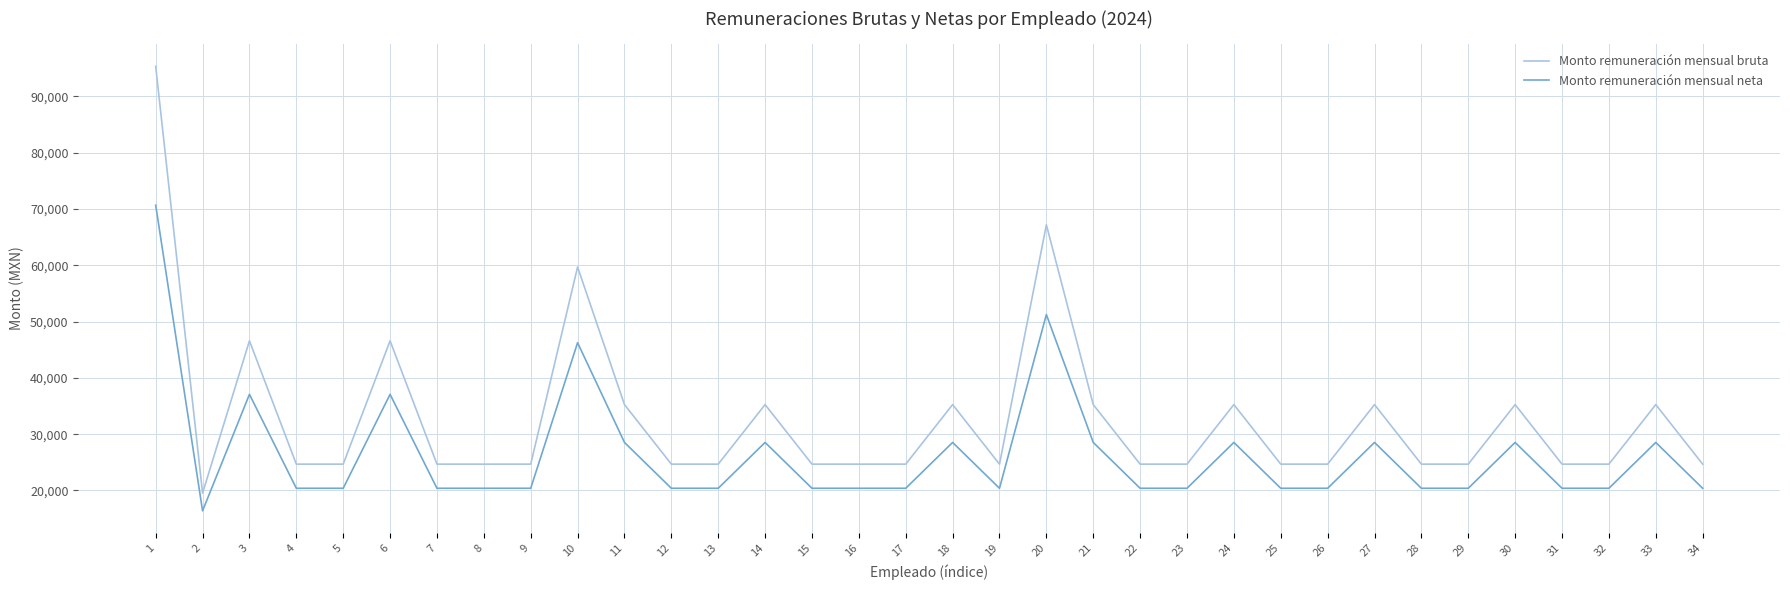

Does the chart have visible grid lines?

Yes